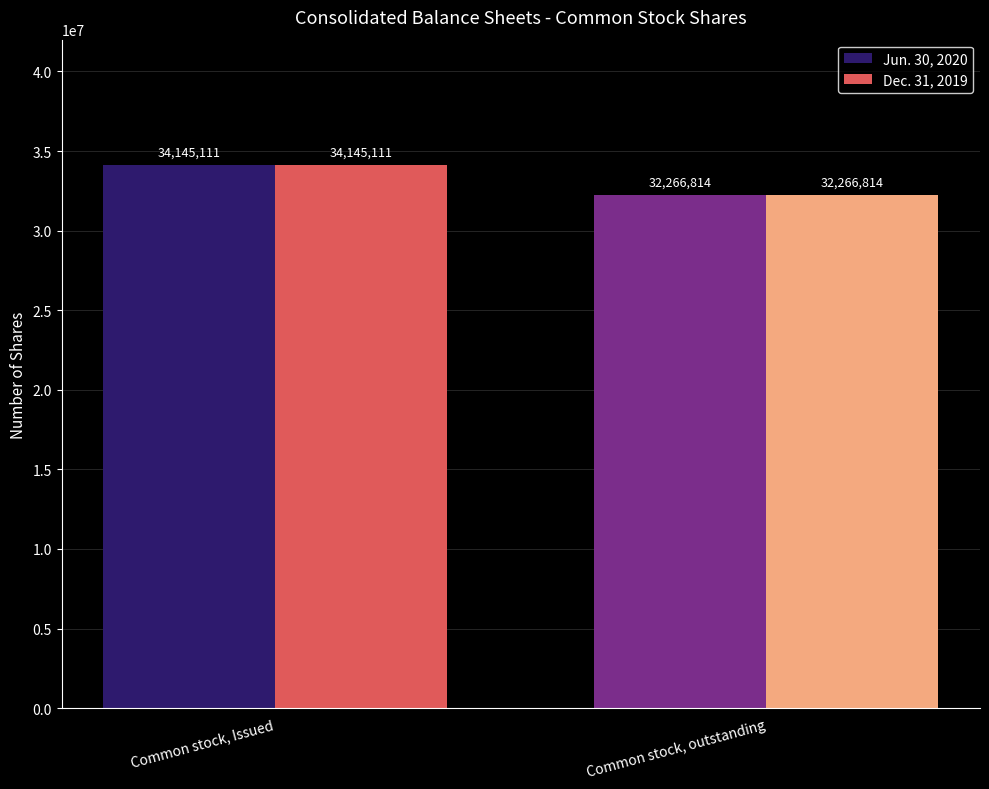

Reading left to right, transcribe all the data shown in this chart.

Jun. 30, 2020: Common stock, Issued=34145111	Common stock, outstanding=32266814
Dec. 31, 2019: Common stock, Issued=34145111	Common stock, outstanding=32266814